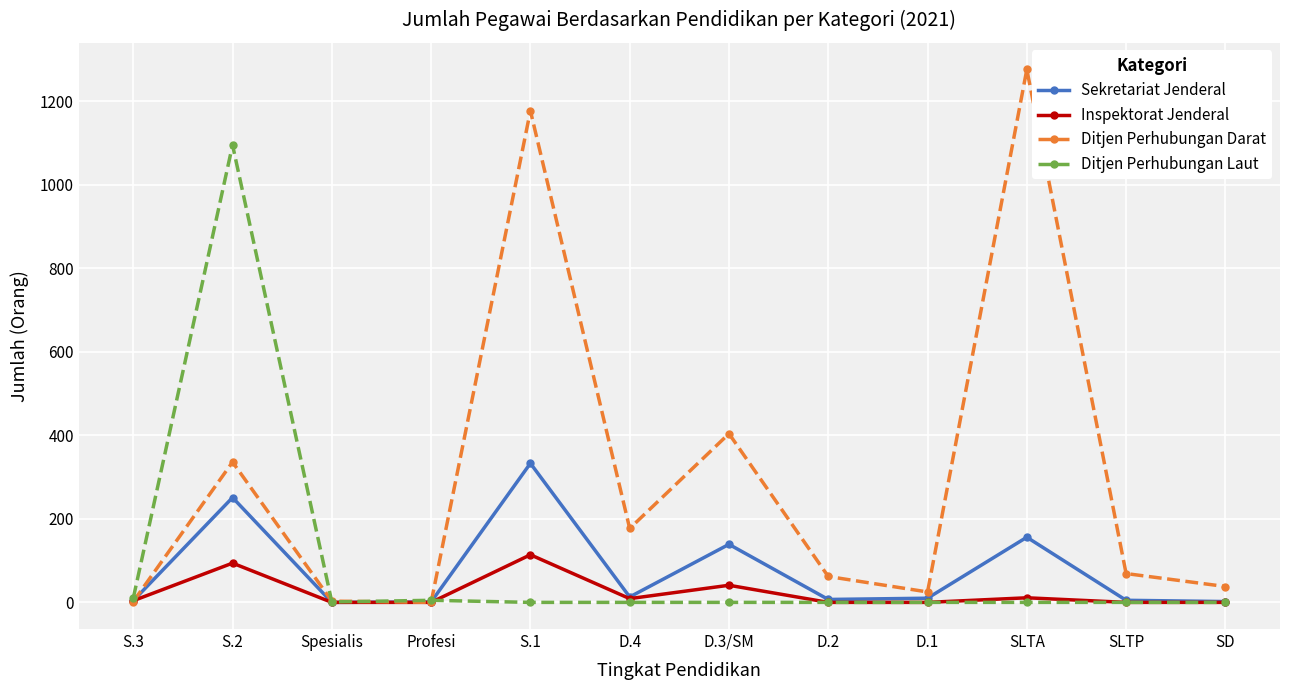

At which label does Ditjen Perhubungan Laut reach its peak?

S.2